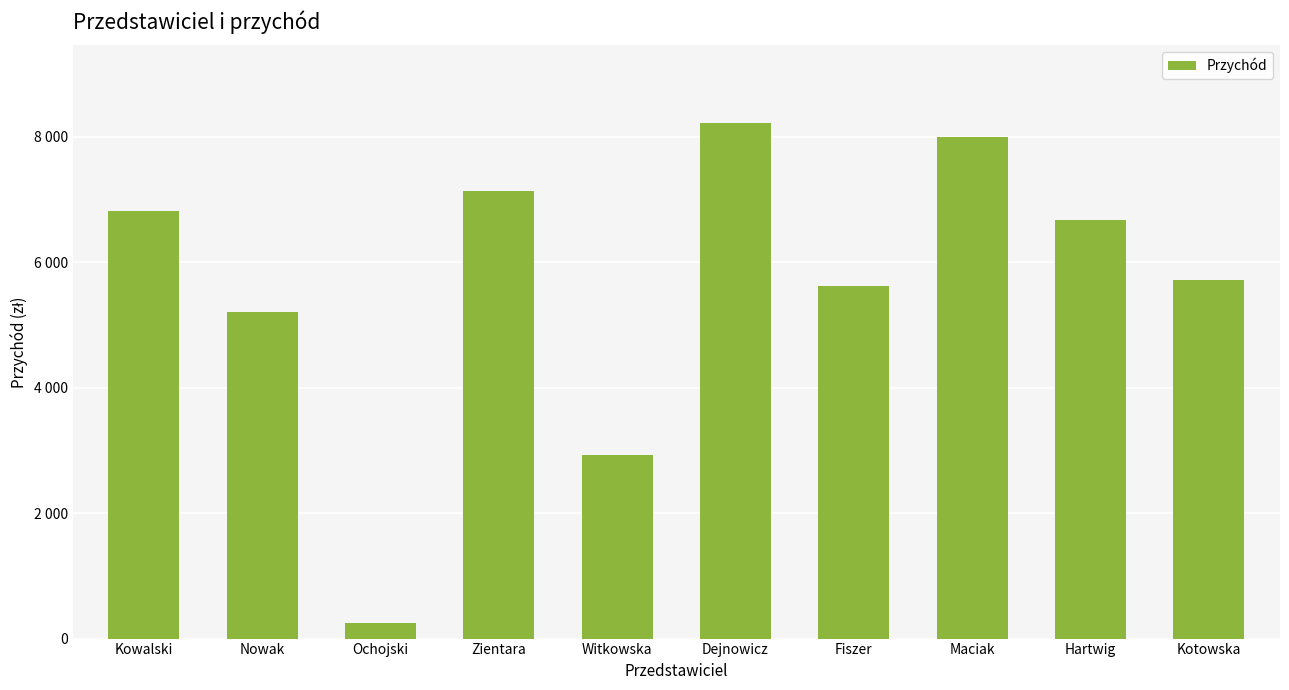

The chart shows a value of 7136 at Zientara. True or false?

True